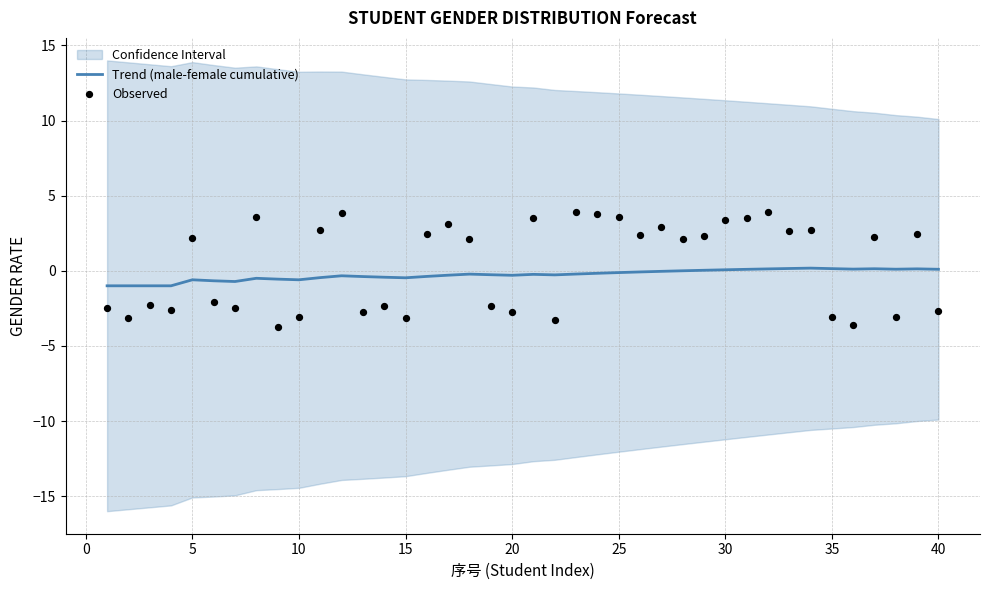

Which series has the widest spread of Y values?

Observed